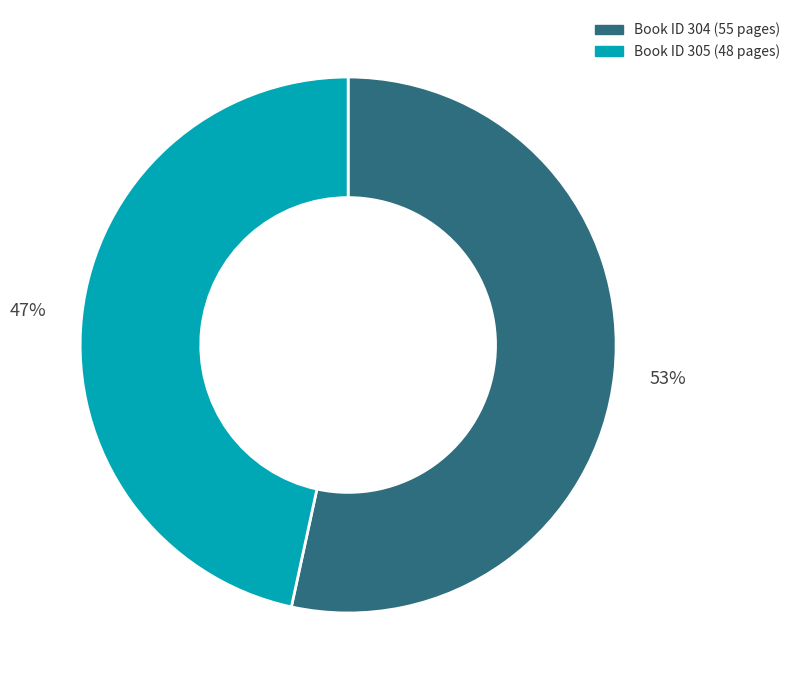

How many segments does this pie chart have?

2